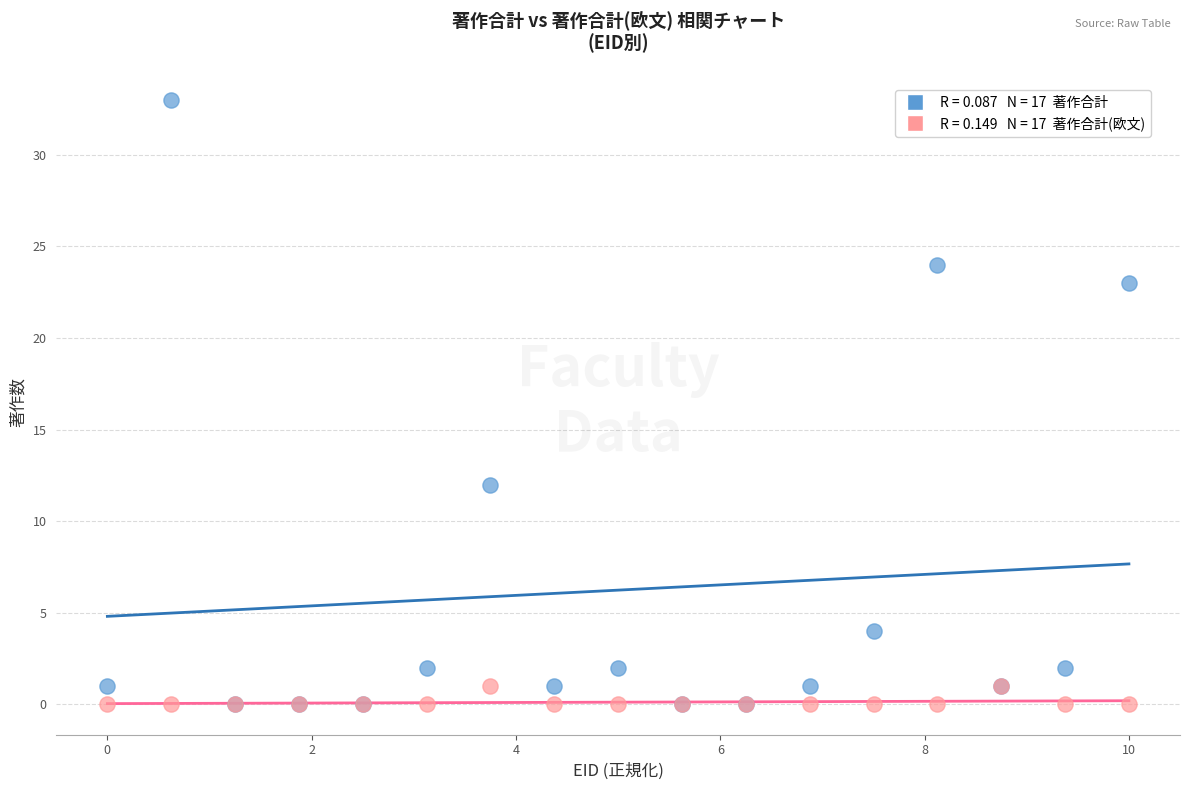

Across all series, what Y value is closest to 16?

12